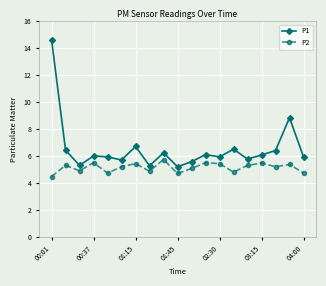

Which series has the widest spread of values?

P1